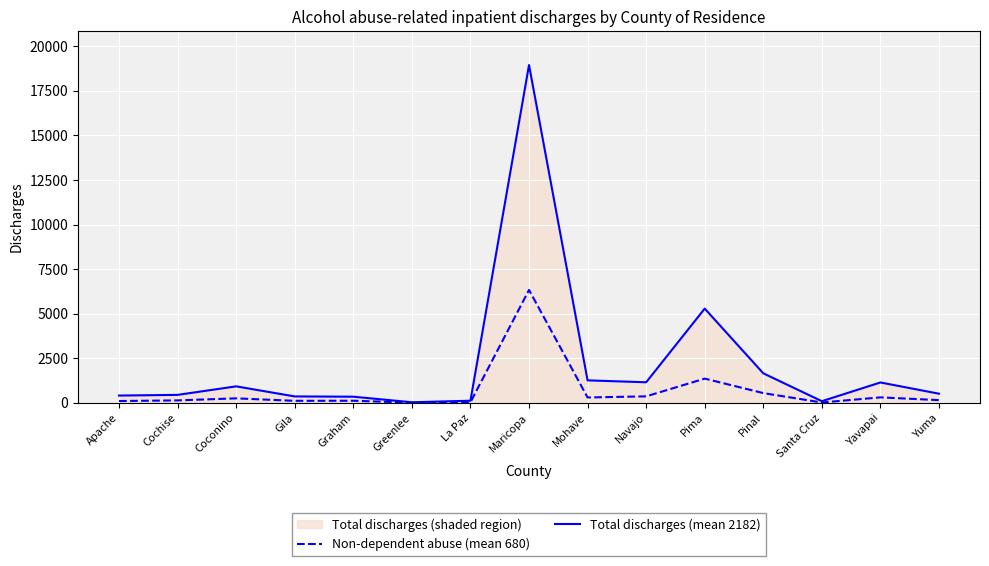

Rank the series by their maximum value, from lowest to highest.

Non-dependent abuse (mean 680), Total discharges (mean 2182)